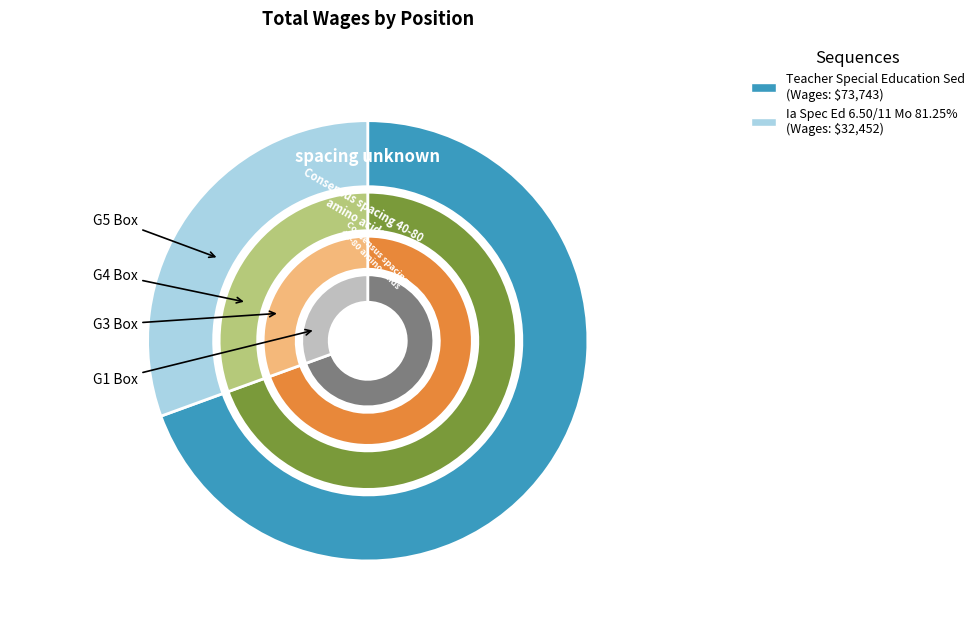

To the nearest percent, what percentage of the pie is Ia Spec Ed 6.50/11 Mo 81.25%?

31%